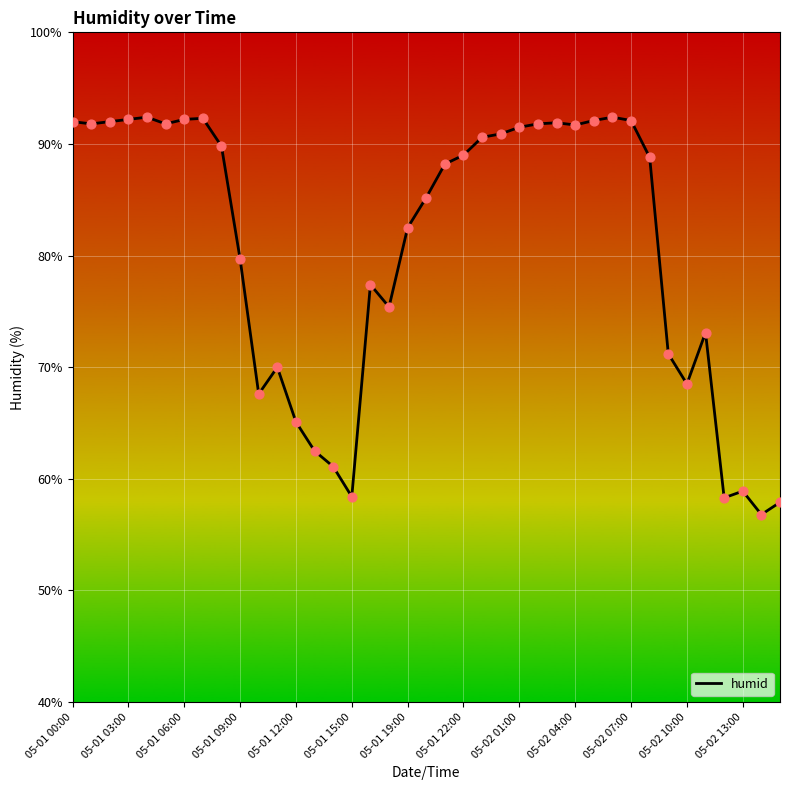

What is the difference between the maximum and minimum values?

35.6